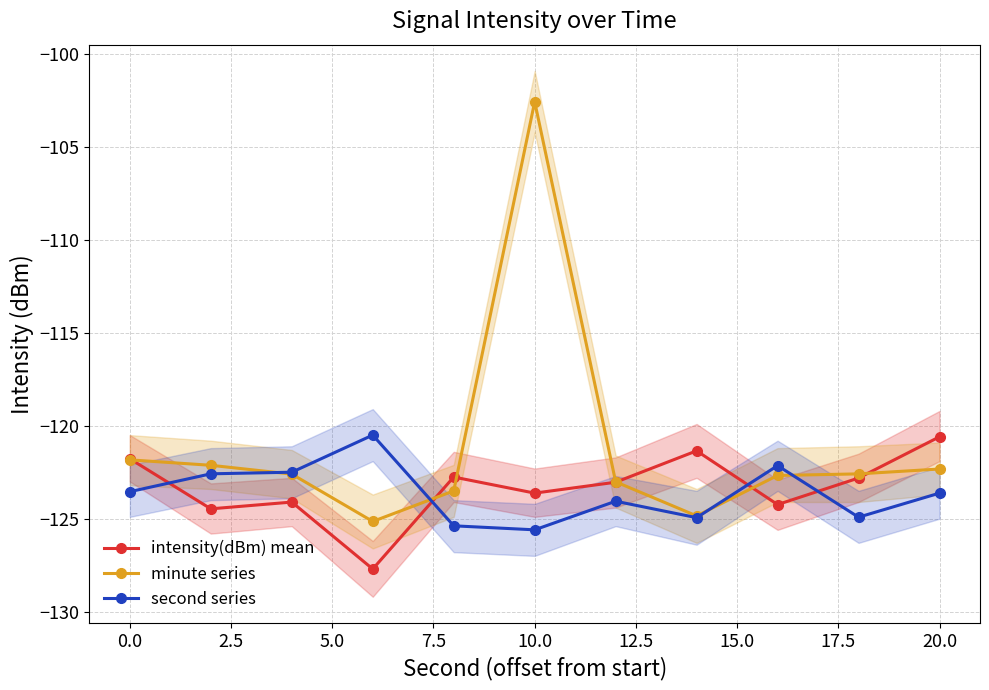

What are all the series names shown in the legend?

intensity(dBm) mean, minute series, second series